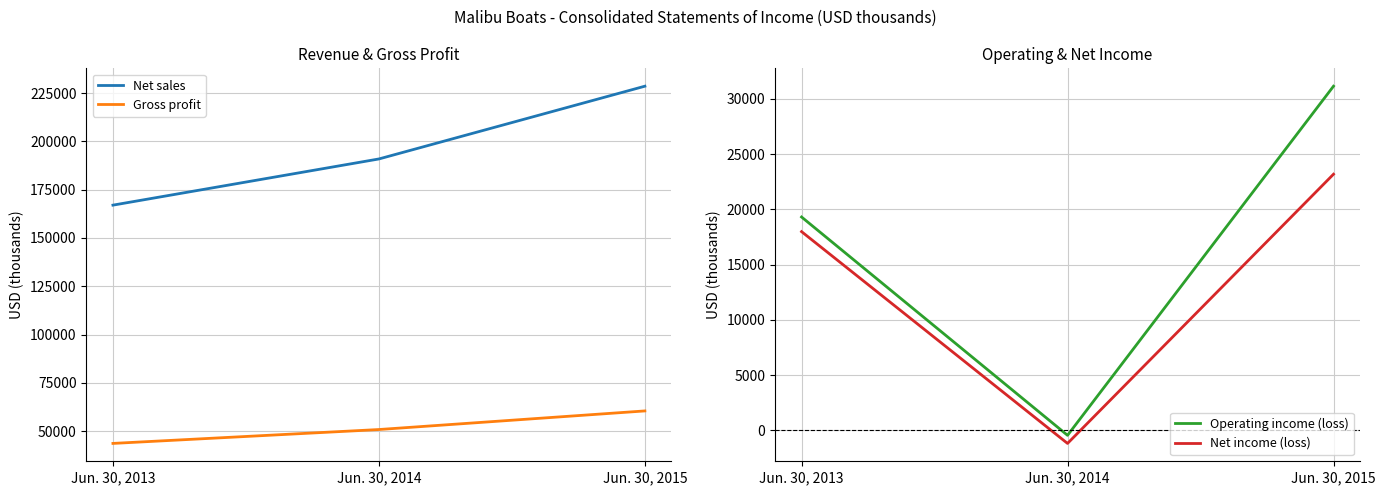

Reading right to left, what are all the values shown in this chart?

Net sales: 228621	190935	167012
Gross profit: 60429	50794	43600
Operating income (loss): 31150	-455	19308
Net income (loss): 23183	-1188	17984